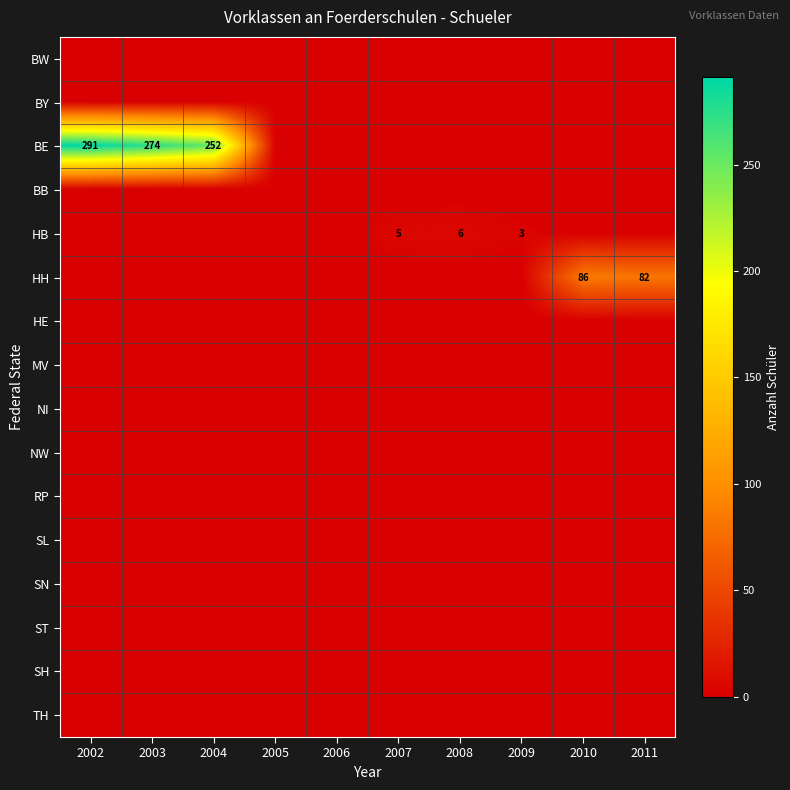

Is the value of RP at 2008 greater than the value of MV at 2008?

No